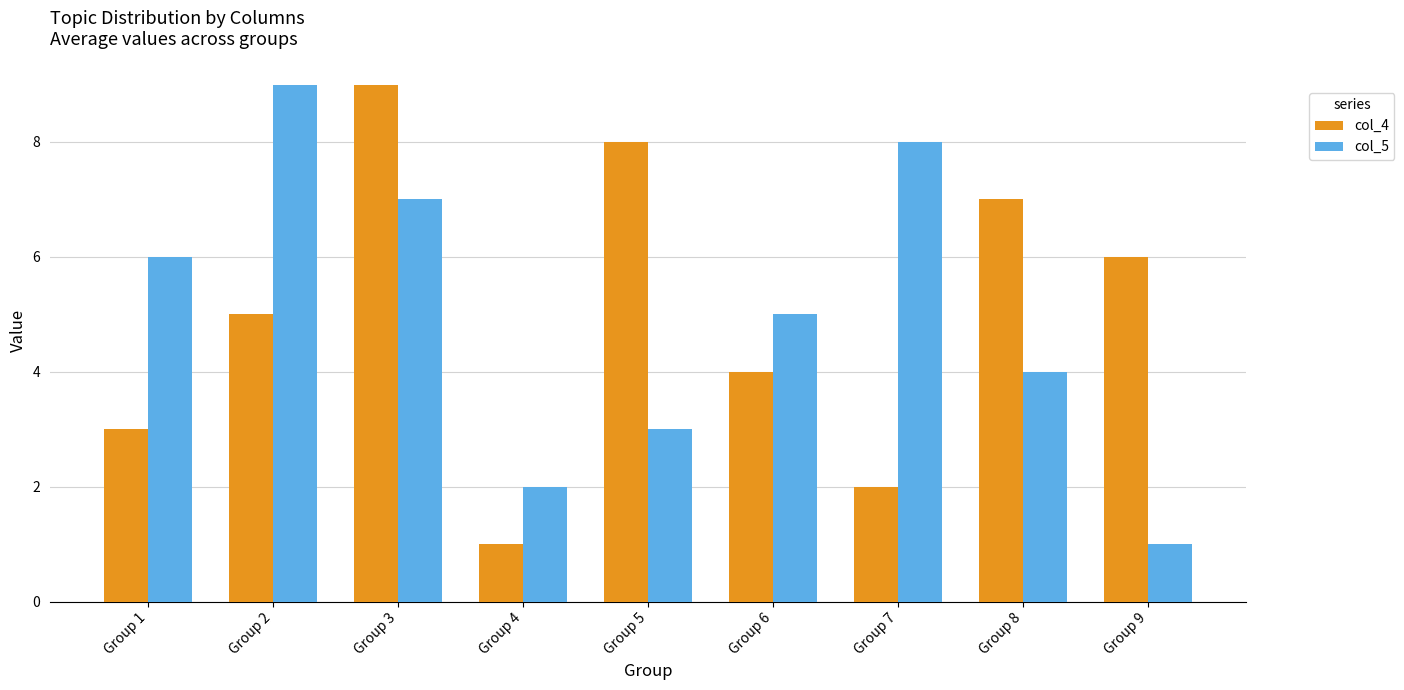

Is the value of col_4 at Group 7 greater than the value of col_5 at Group 9?

Yes